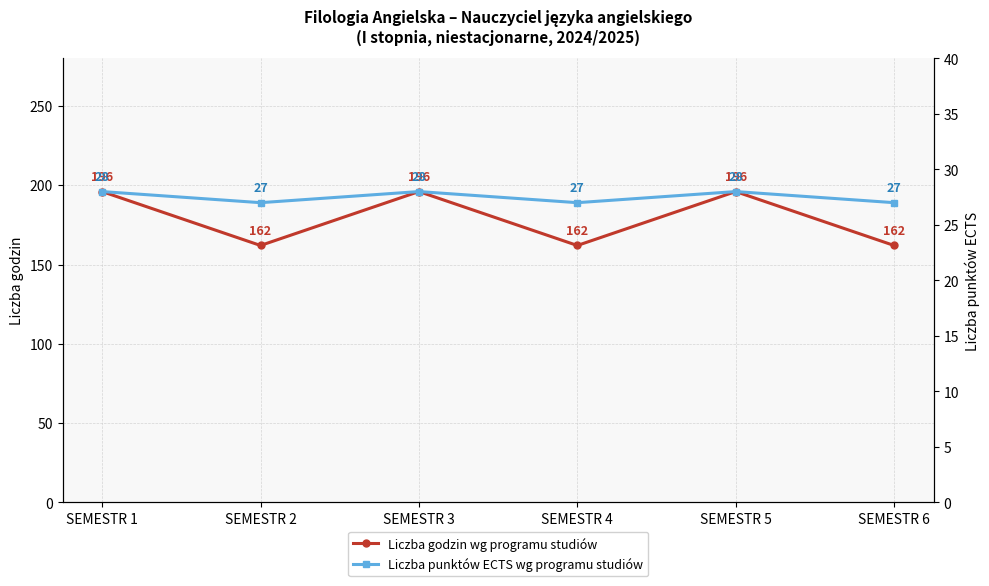

Does the chart display data point markers on the line(s)?

Yes